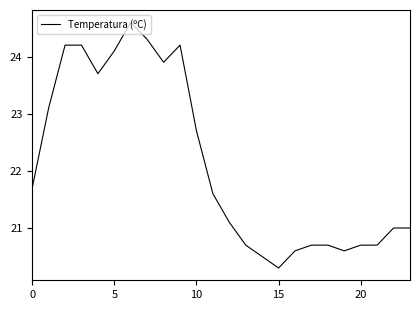

What is the minimum value shown in the chart?

20.3